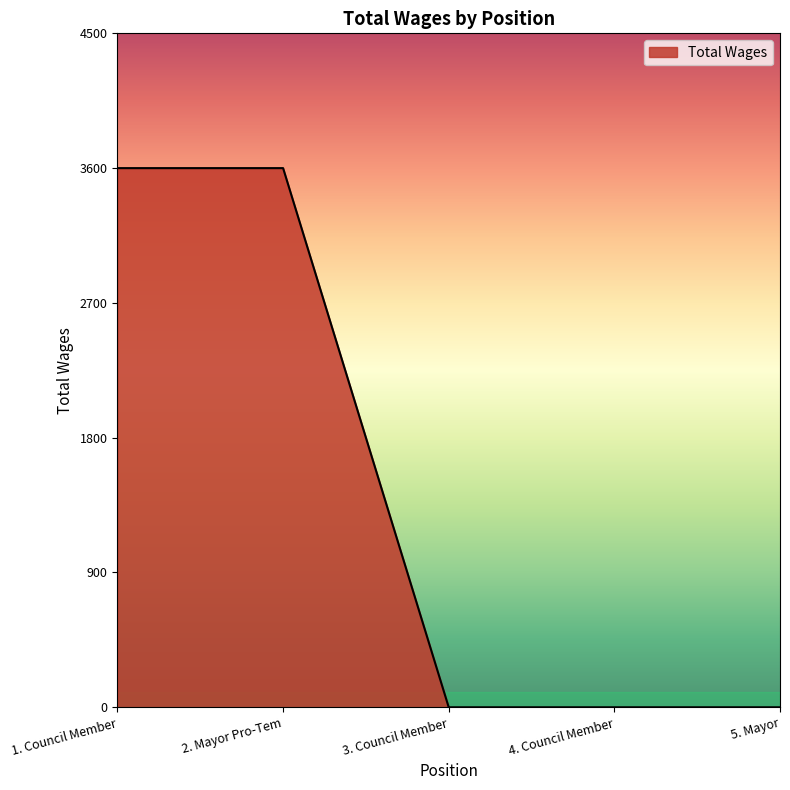

Reading right to left, list all the values displayed in this chart.

0	0	0	3600	3600